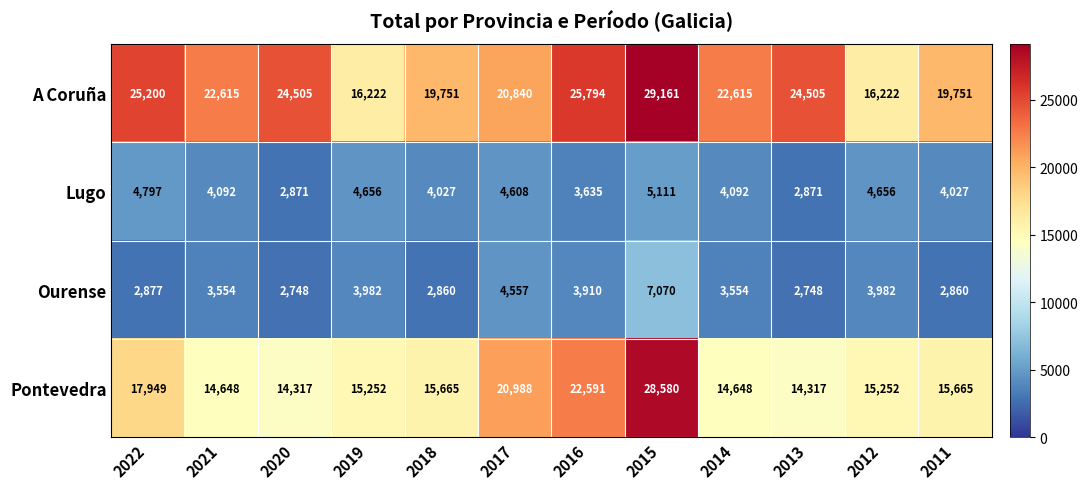

Rank the series by their maximum value, from highest to lowest.

A Coruña, Pontevedra, Ourense, Lugo